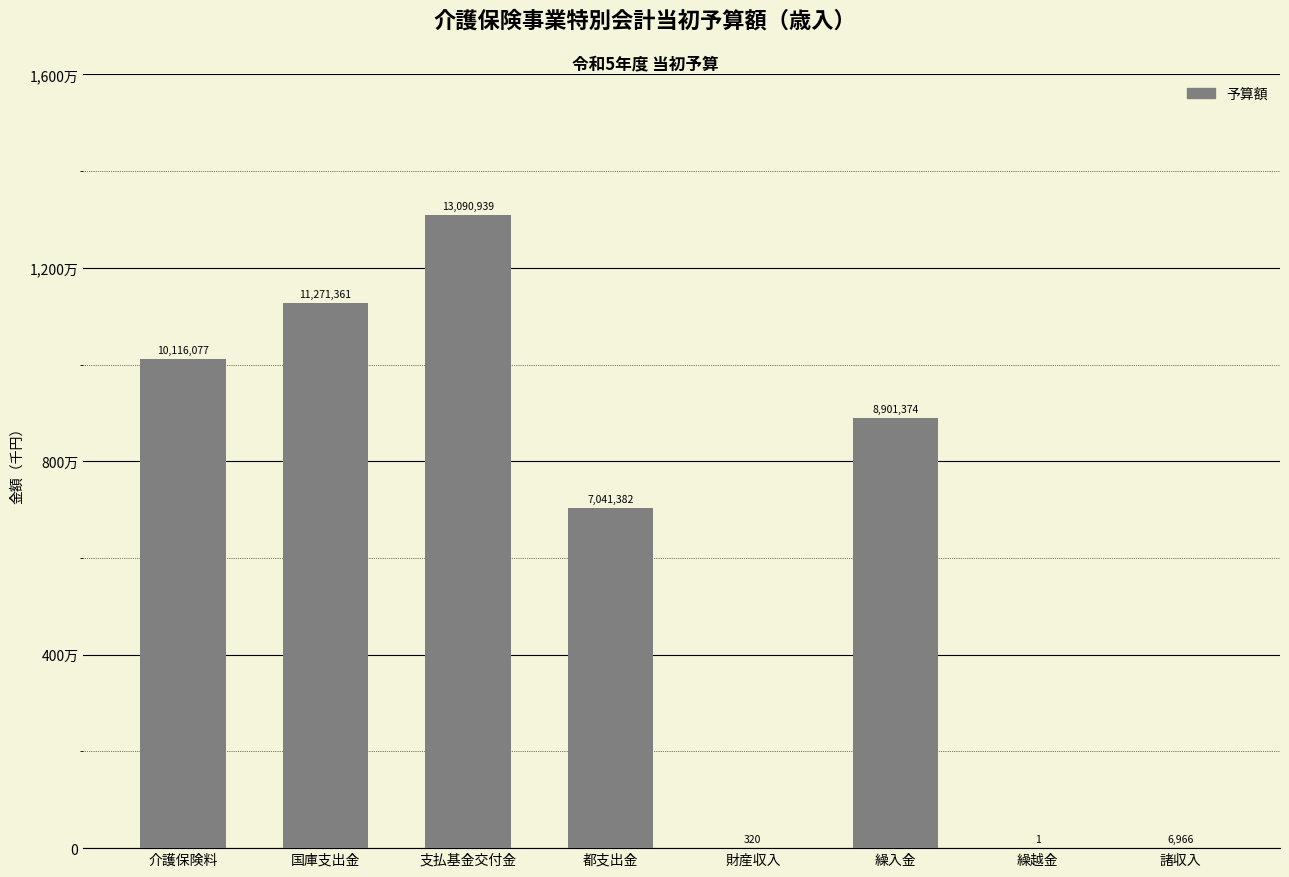

What is the change in value from 都支出金 to 諸収入?

-7034416